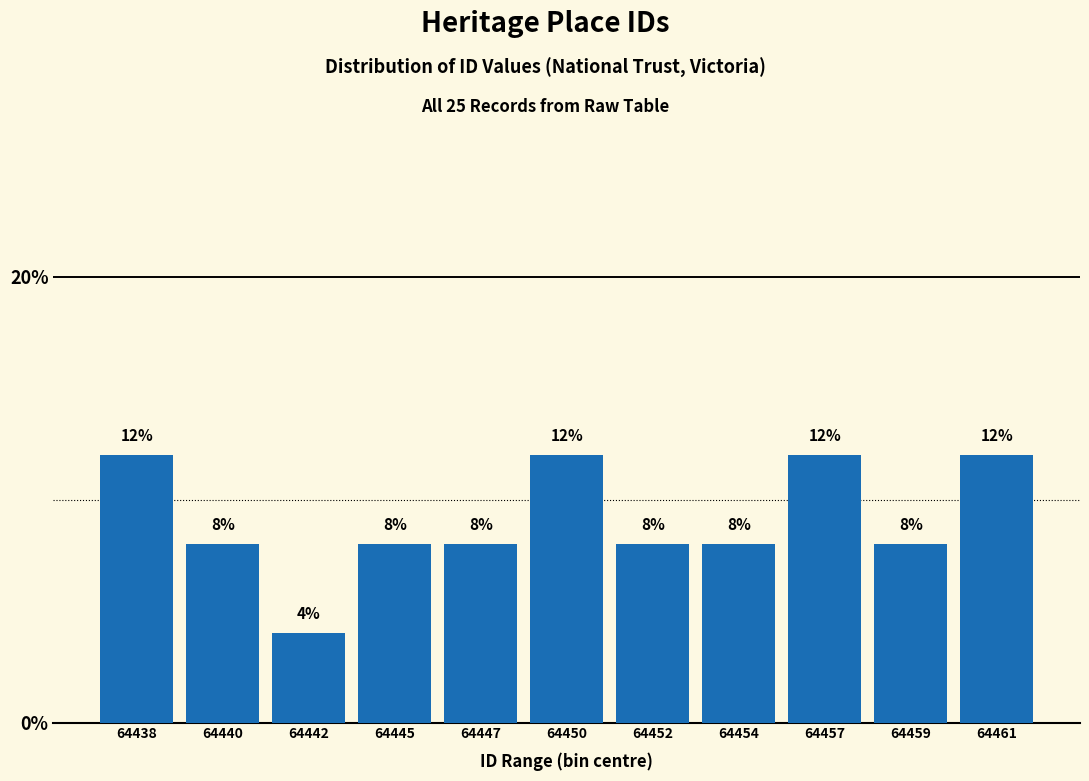

Reading left to right, what are all the values shown in this chart?

64438=12	64440=8	64442=4	64445=8	64447=8	64450=12	64452=8	64454=8	64457=12	64459=8	64461=12